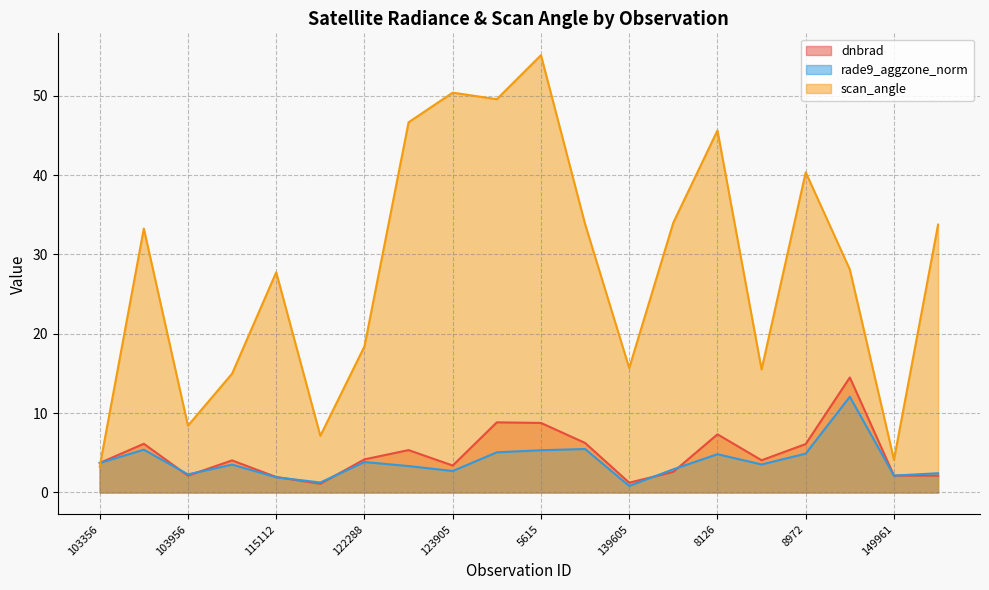

Reading left to right, what are all the values shown in this chart?

dnbrad: 3.7	6.1	2.1	4.0	1.9	1.1	4.2	5.3	3.4	8.8	8.8	6.2	1.2	2.6	7.3	4.1	6.1	14.5	2.1	2.1
rade9_aggzone_norm: 3.7	5.4	2.3	3.5	1.9	1.3	3.8	3.3	2.7	5.1	5.3	5.5	0.8	2.9	4.8	3.5	4.9	12.1	2.1	2.4
scan_angle: 3.3	33.3	8.4	15.0	27.8	7.1	18.4	46.7	50.4	49.6	55.1	33.8	15.7	34.0	45.6	15.5	40.4	28.1	4.1	33.8